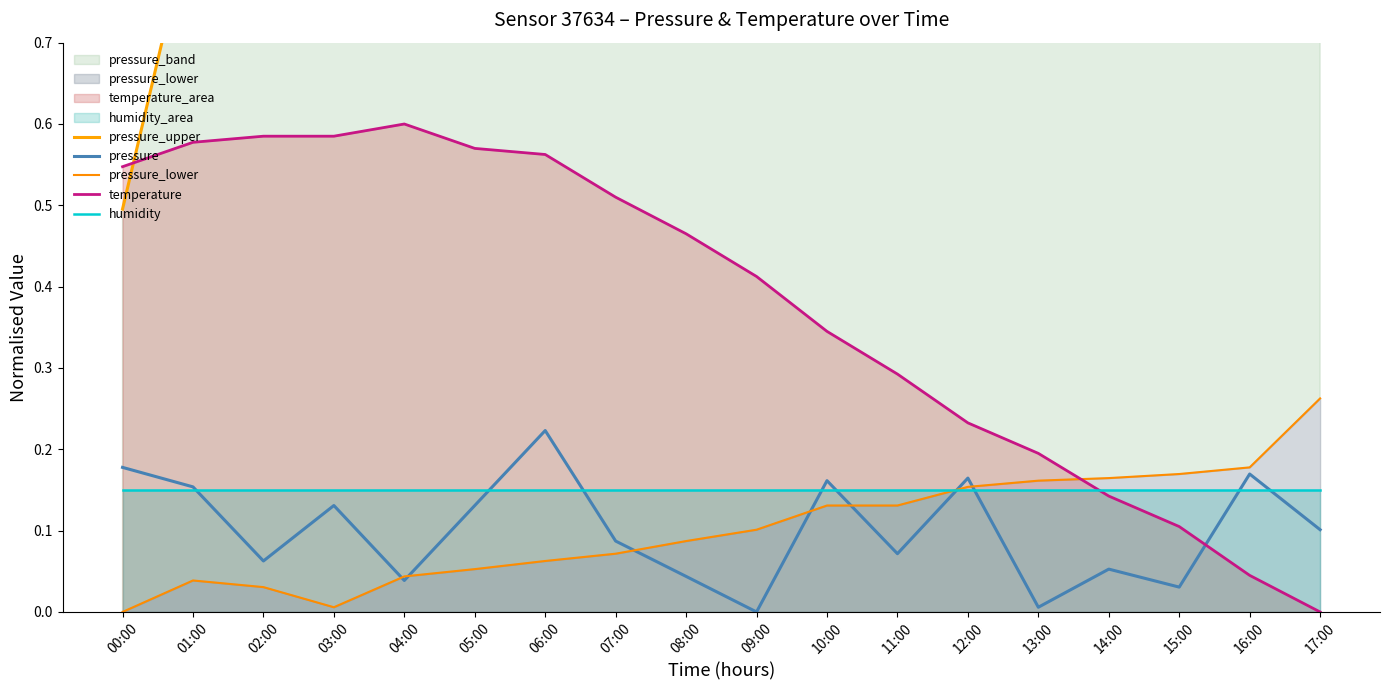

True or false: pressure has a value of 0.2 at 10:00.

True